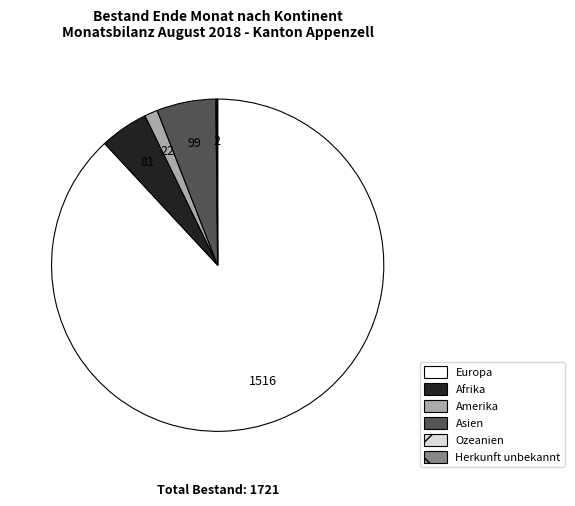

Which category has the biggest portion of the pie?

Europa